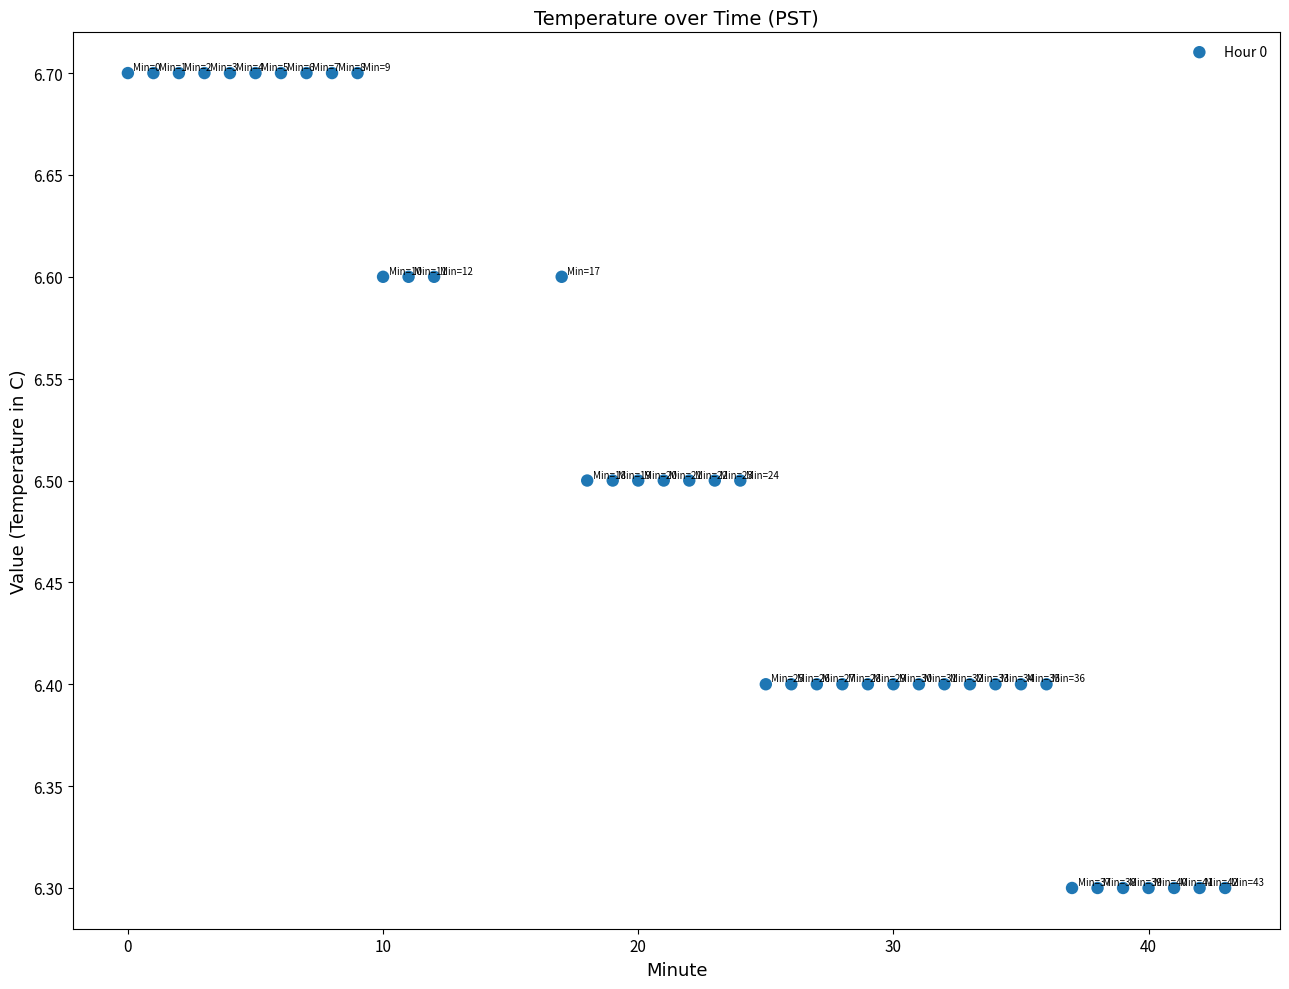

What is the range of X values (max minus min)?

43.0